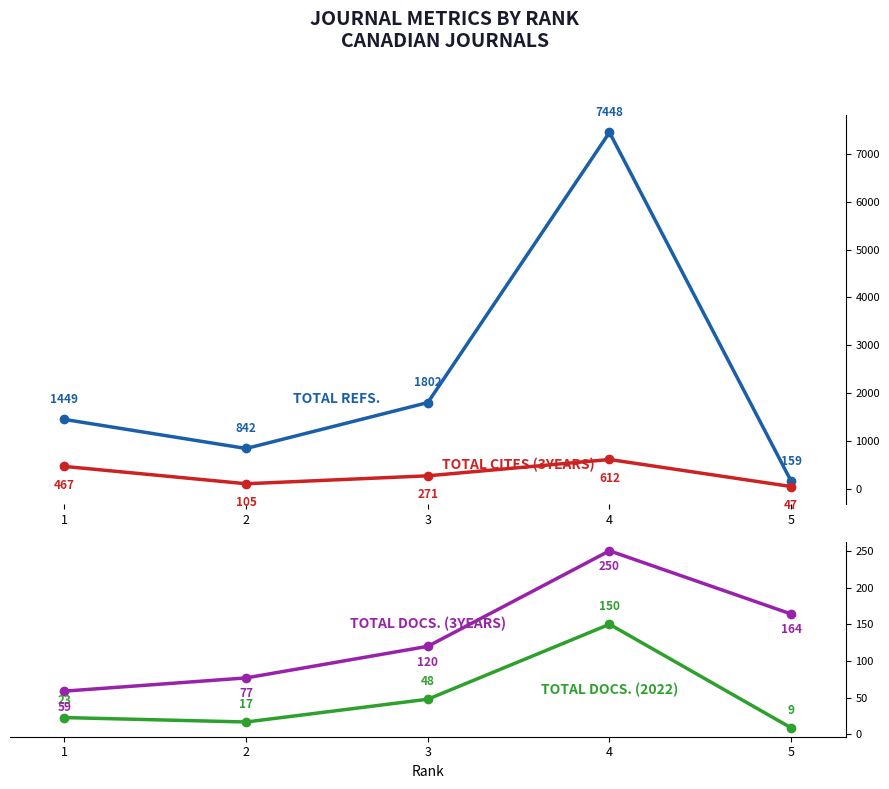

Between 2 and 5, which series saw the biggest shift?

Total Refs.